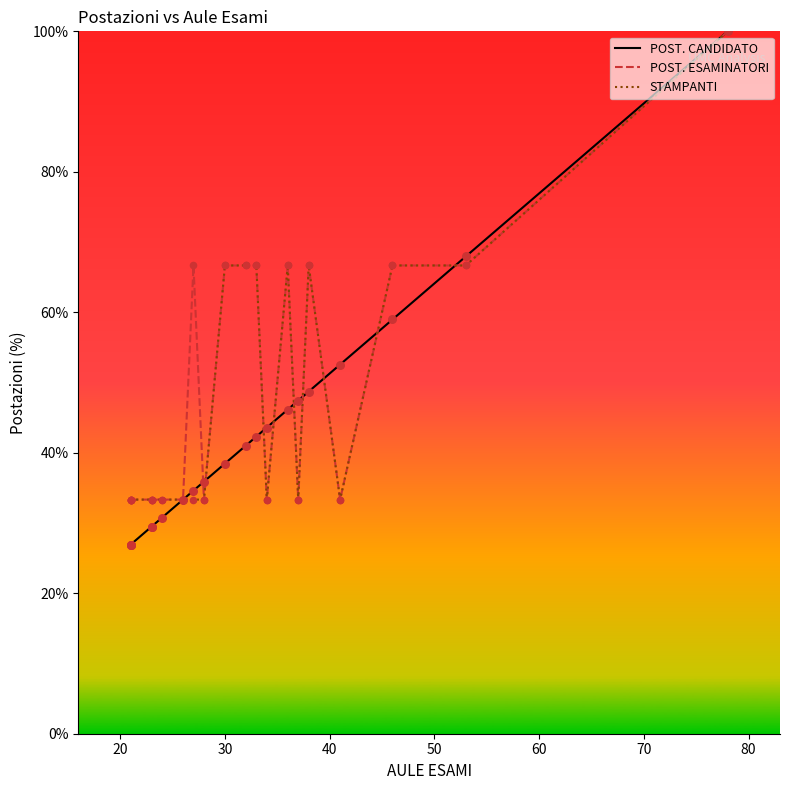

What are all the series names shown in the legend?

POST. CANDIDATO, POST. ESAMINATORI, STAMPANTI